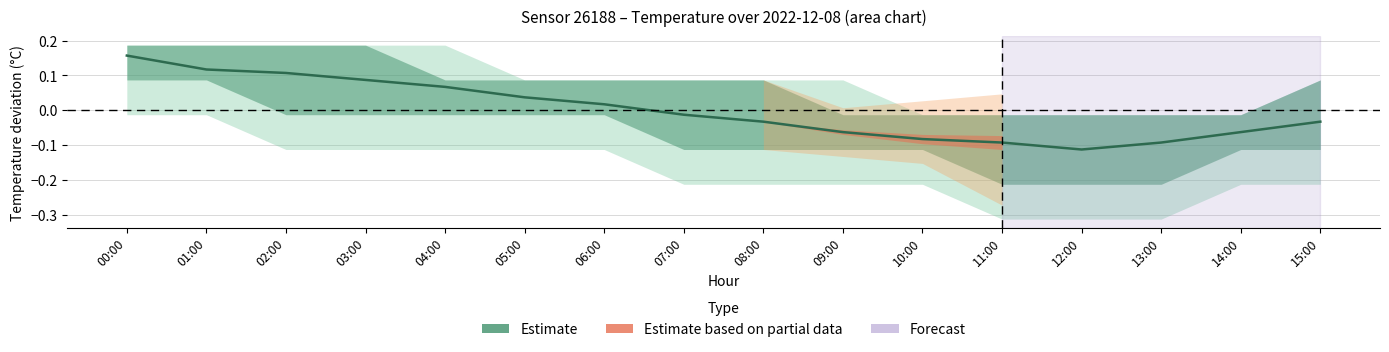

What is the label of the 2nd point from the left?

01:00